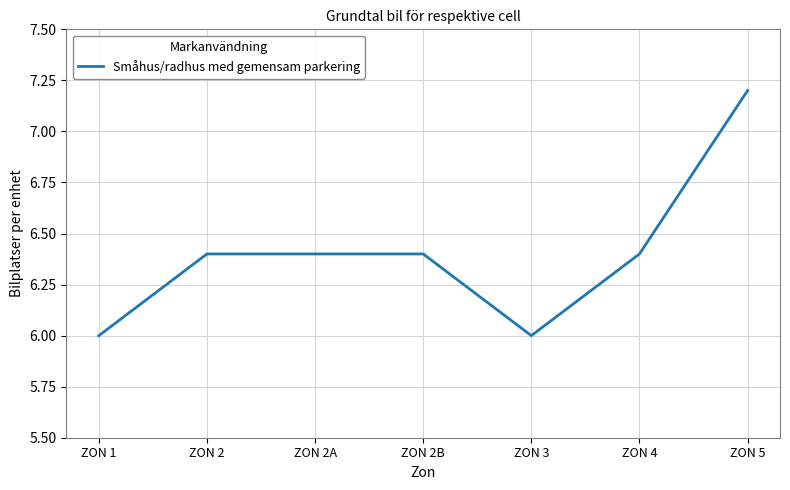

Is it true that the value at ZON 2A is 2.4?

False